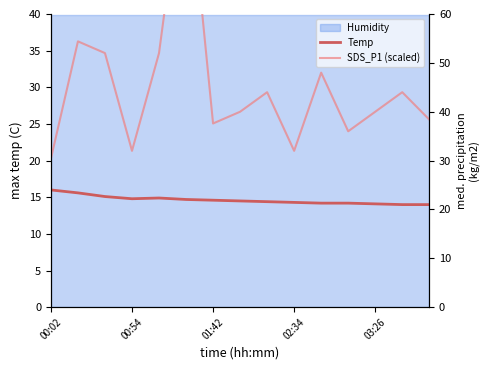

What is the average value of the Temp series?

14.6